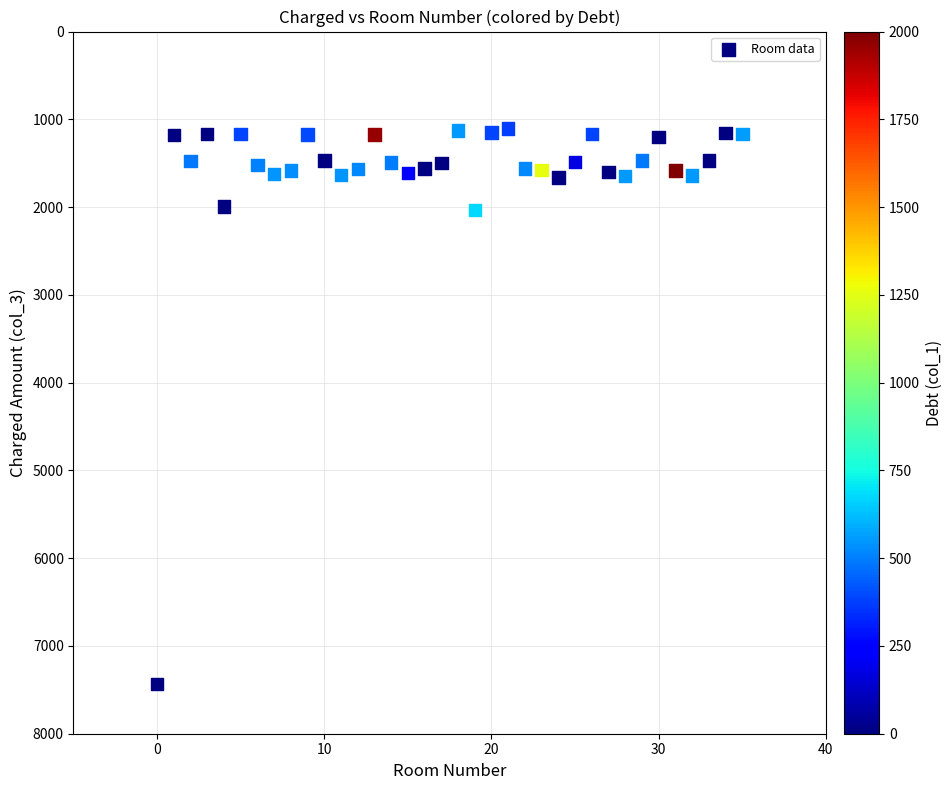

What is the range of Y values (max minus min)?

6334.3